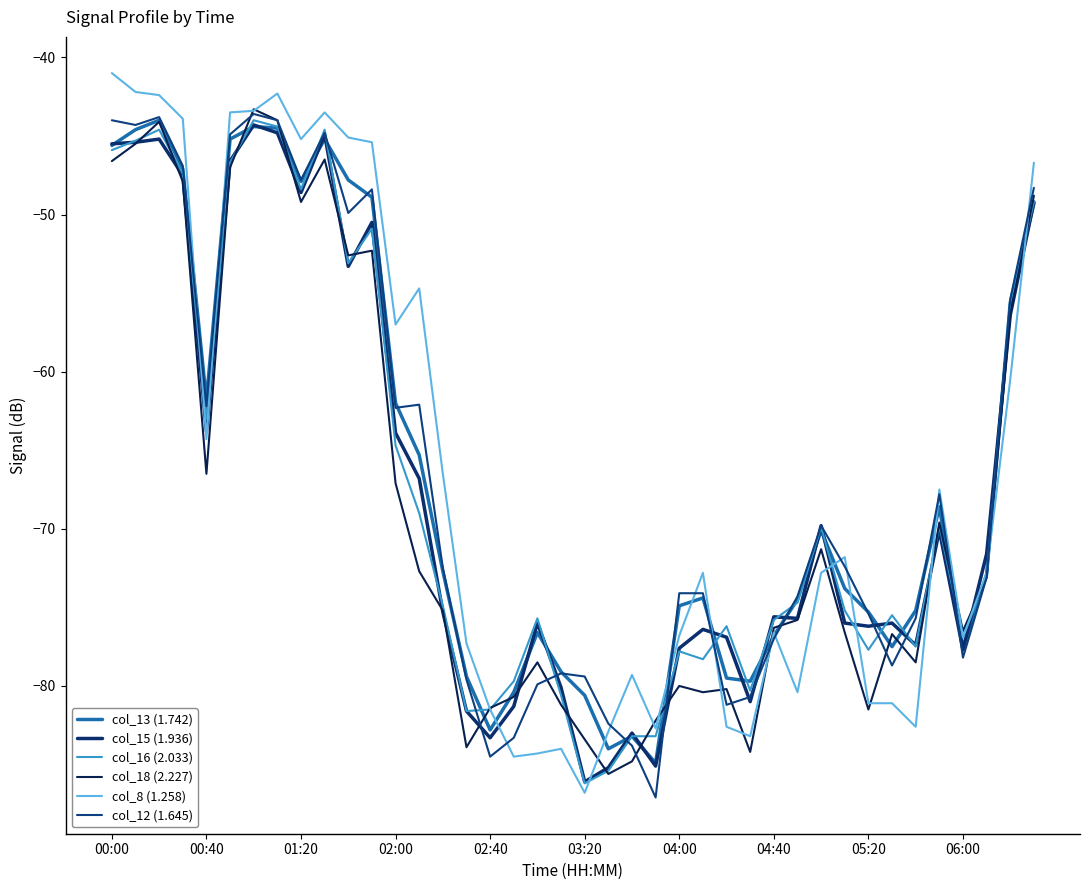

True or false: col_15 (1.936) and col_13 (1.742) cross at least once.

True